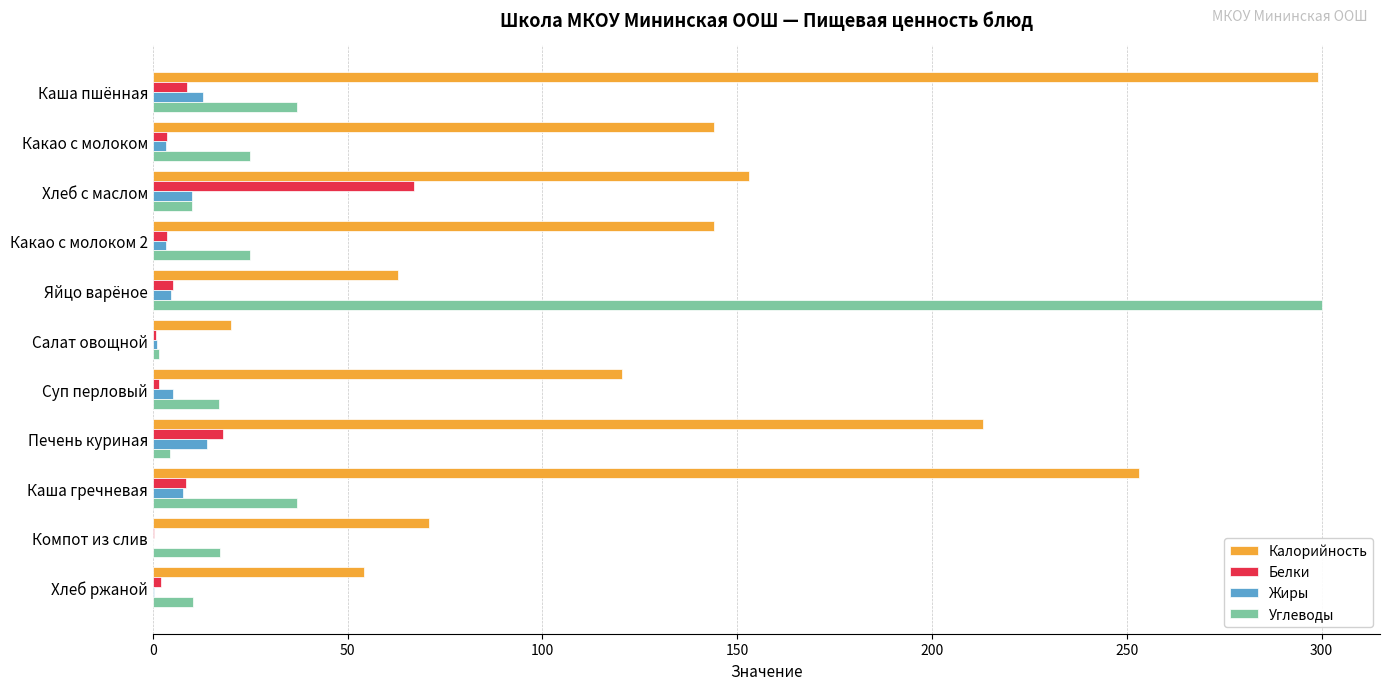

What is the sum of the Белки values at Каша пшённая and Каша гречневая?

17.3